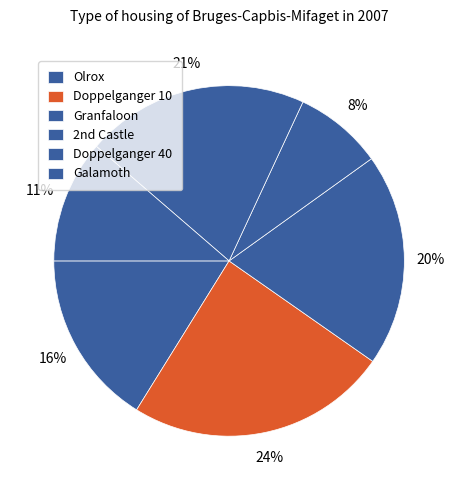

The Granfaloon slice represents 20% of the pie. True or false?

True